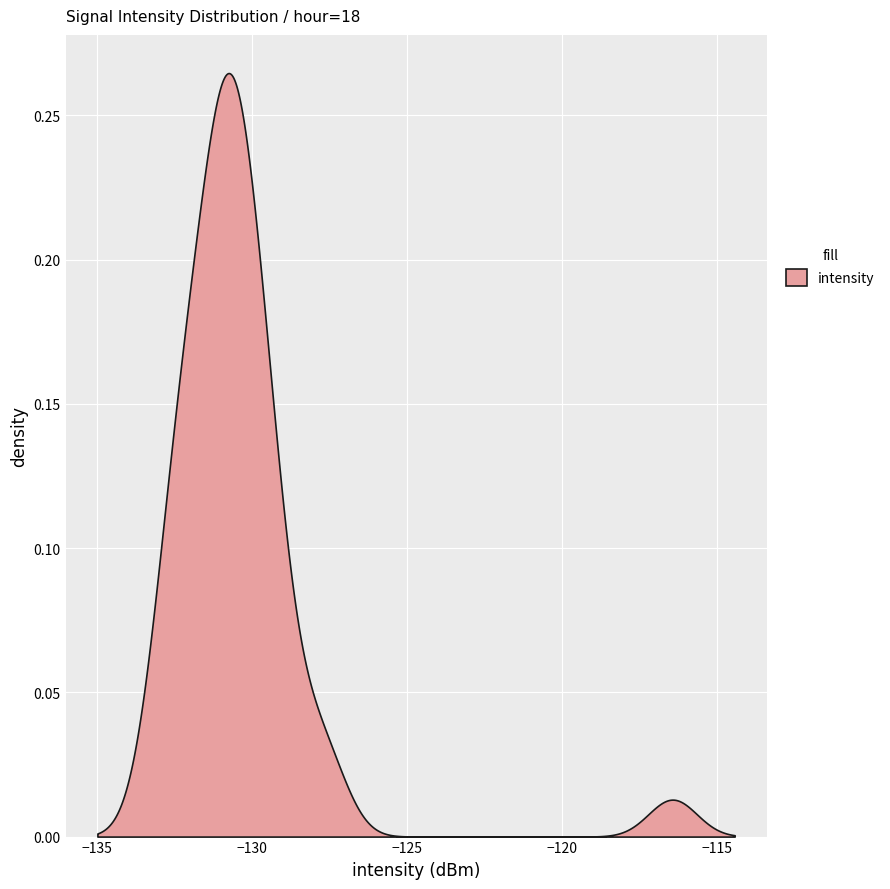

Reading left to right, extract all data points from this chart.

-129.8	-130.6	-129.3	-131.4	-131.0	-130.7	-129.4	-116.4	-132.6	-132.8	-130.9	-130.7	-130.8	-130.7	-130.5	-129.8	-132.2	-128.6	-129.4	-131.5	-132.3	-130.8	-127.7	-130.2	-131.5	-130.2	-131.1	-132.1	-130.9	-132.0	-129.8	-130.5	-131.8	-132.6	-130.8	-129.5	-127.7	-133.0	-131.8	-129.6